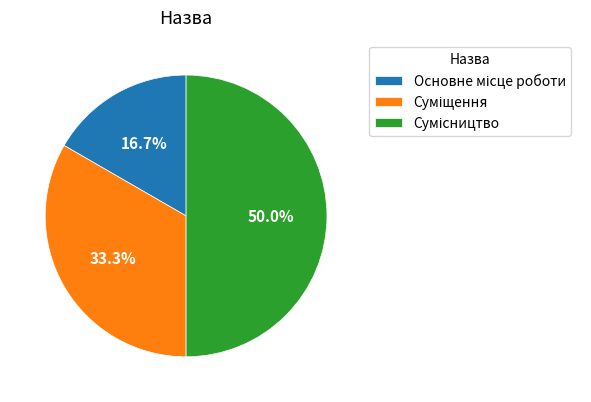

To the nearest percent, what portion does Сумісництво represent?

50%